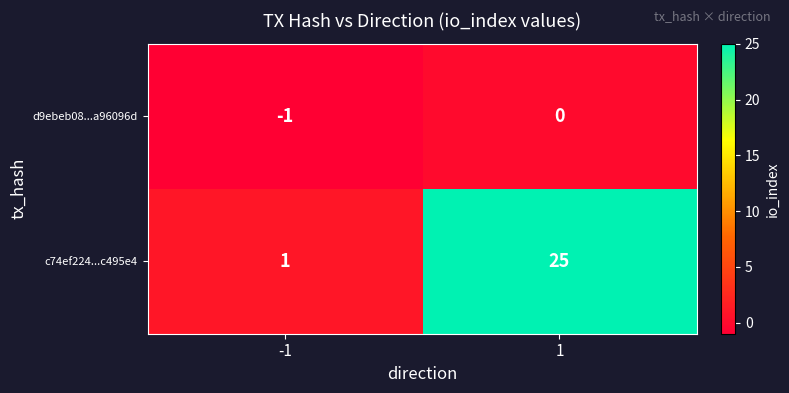

How many categories are shown in the chart?

2